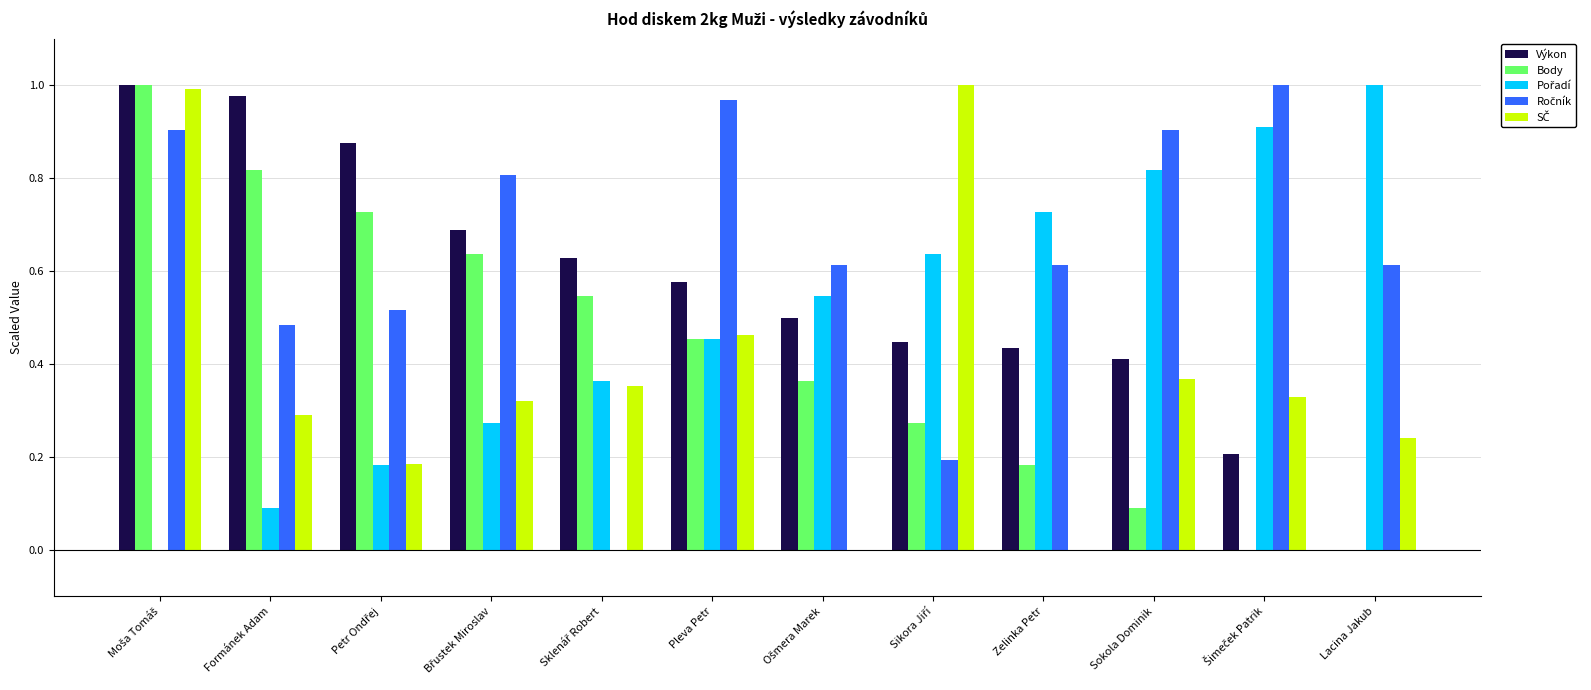

Is the value of Výkon at Pleva Petr greater than the value of Body at Pleva Petr?

Yes